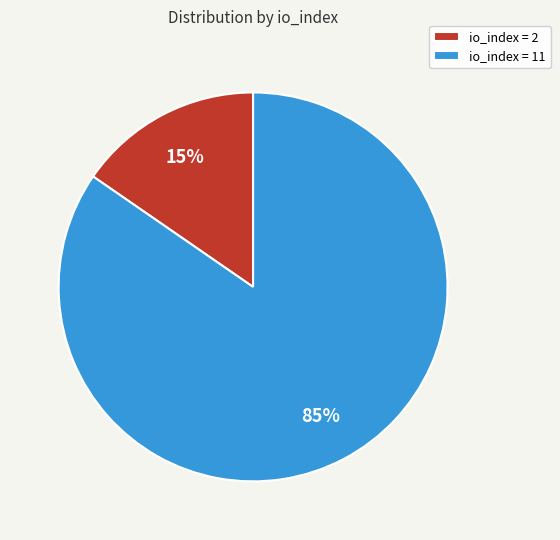

How many slices are in this pie chart?

2